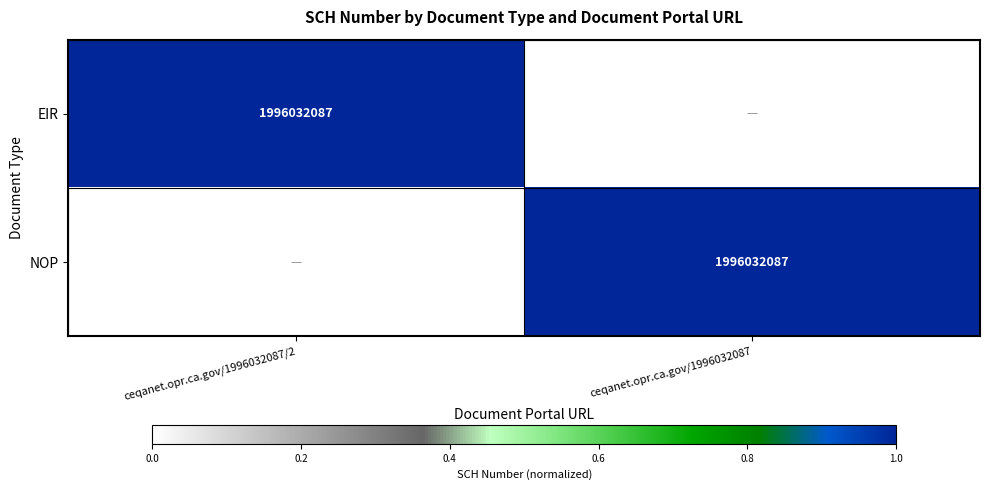

Is it true that EIR equals 3190599773 at ceqanet.opr.ca.gov/1996032087/2?

False